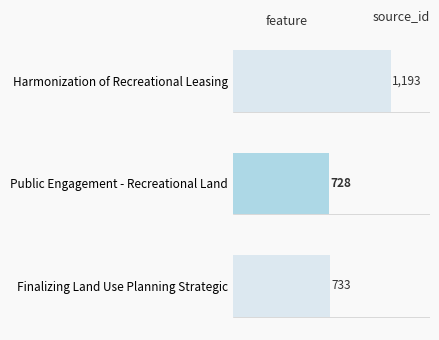

How many series are shown in this chart?

1